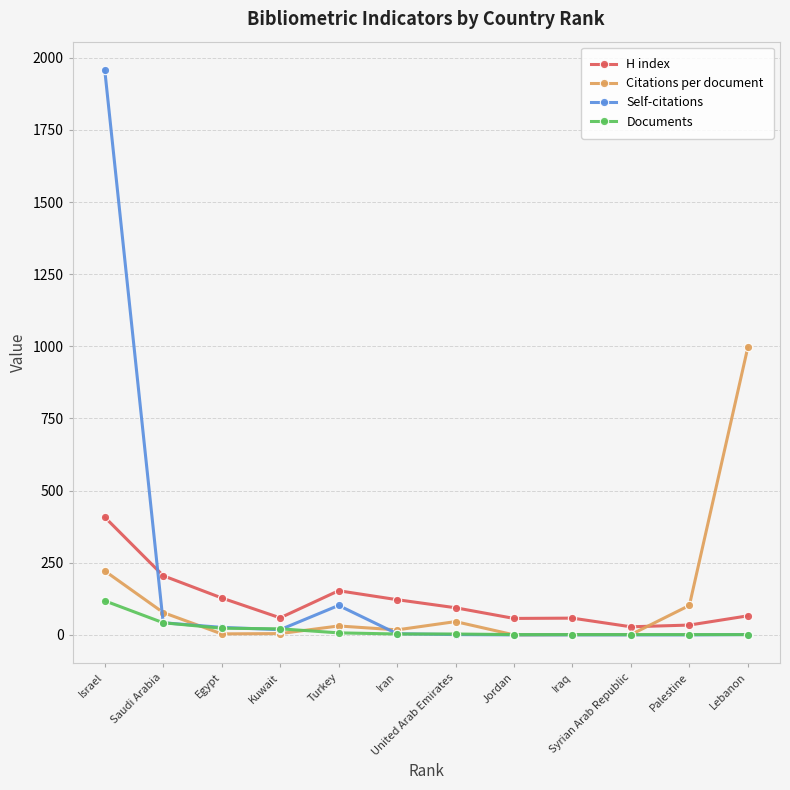

List the series in order of their peak value, lowest first.

Documents, H index, Citations per document, Self-citations